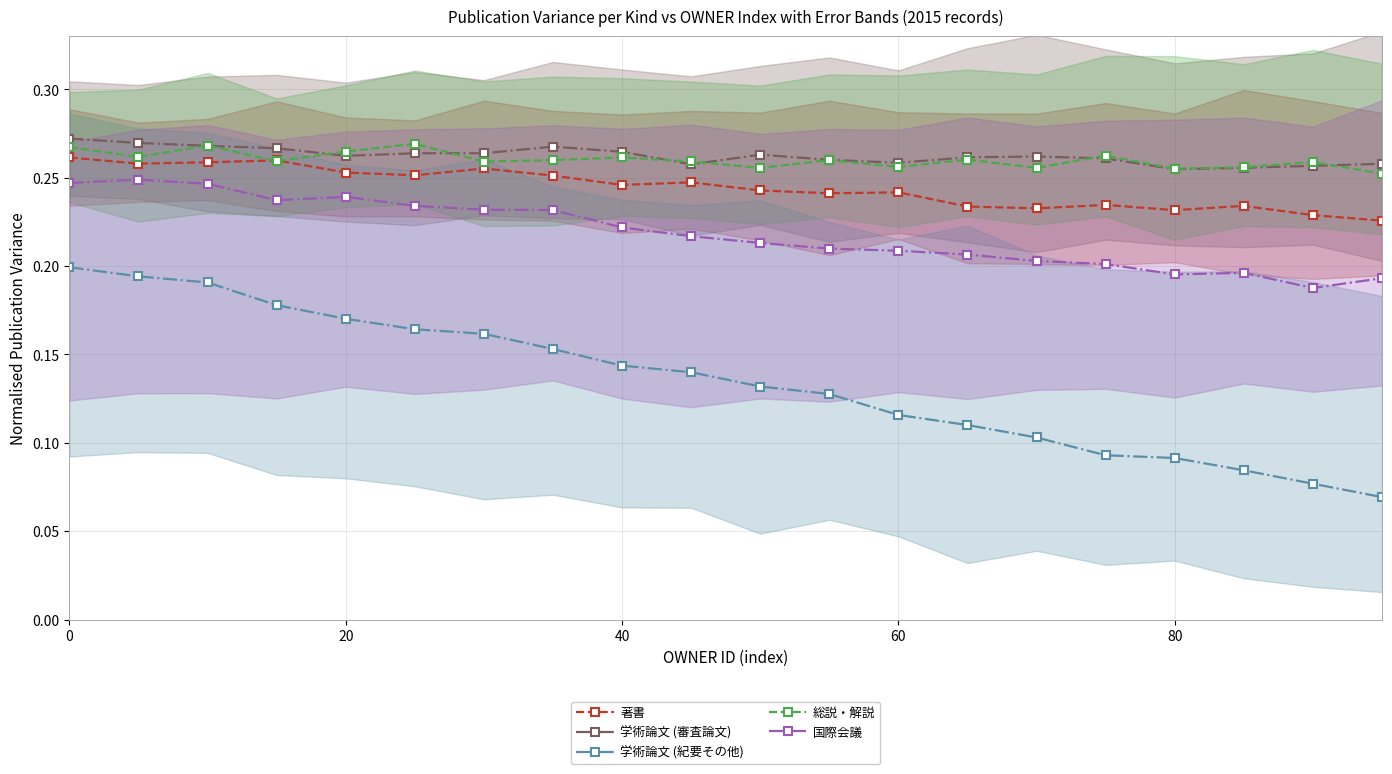

What is the value of the 学術論文 (審査論文) point at the 17th from the left?

0.3